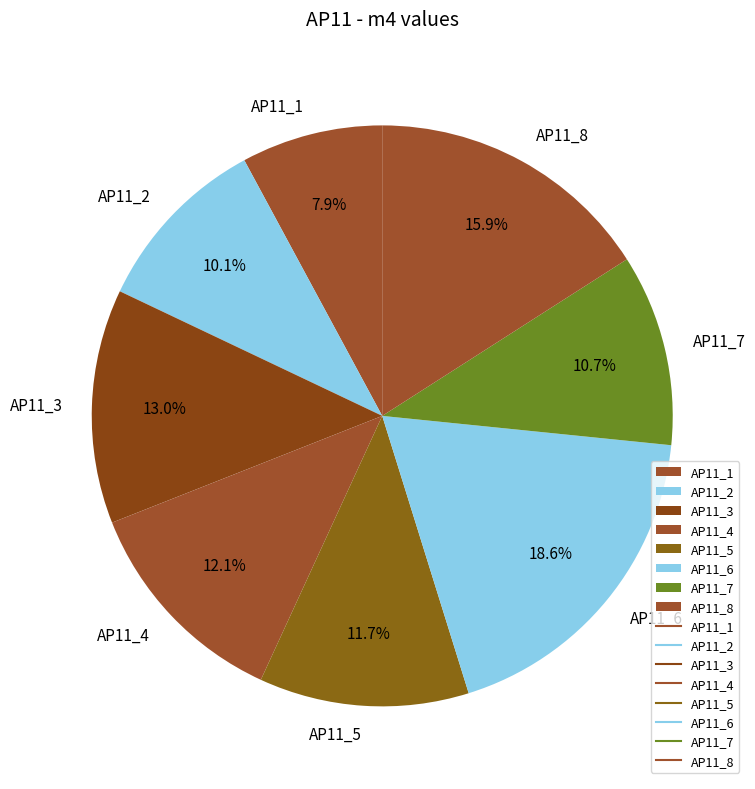

Count the number of slices in the pie.

8